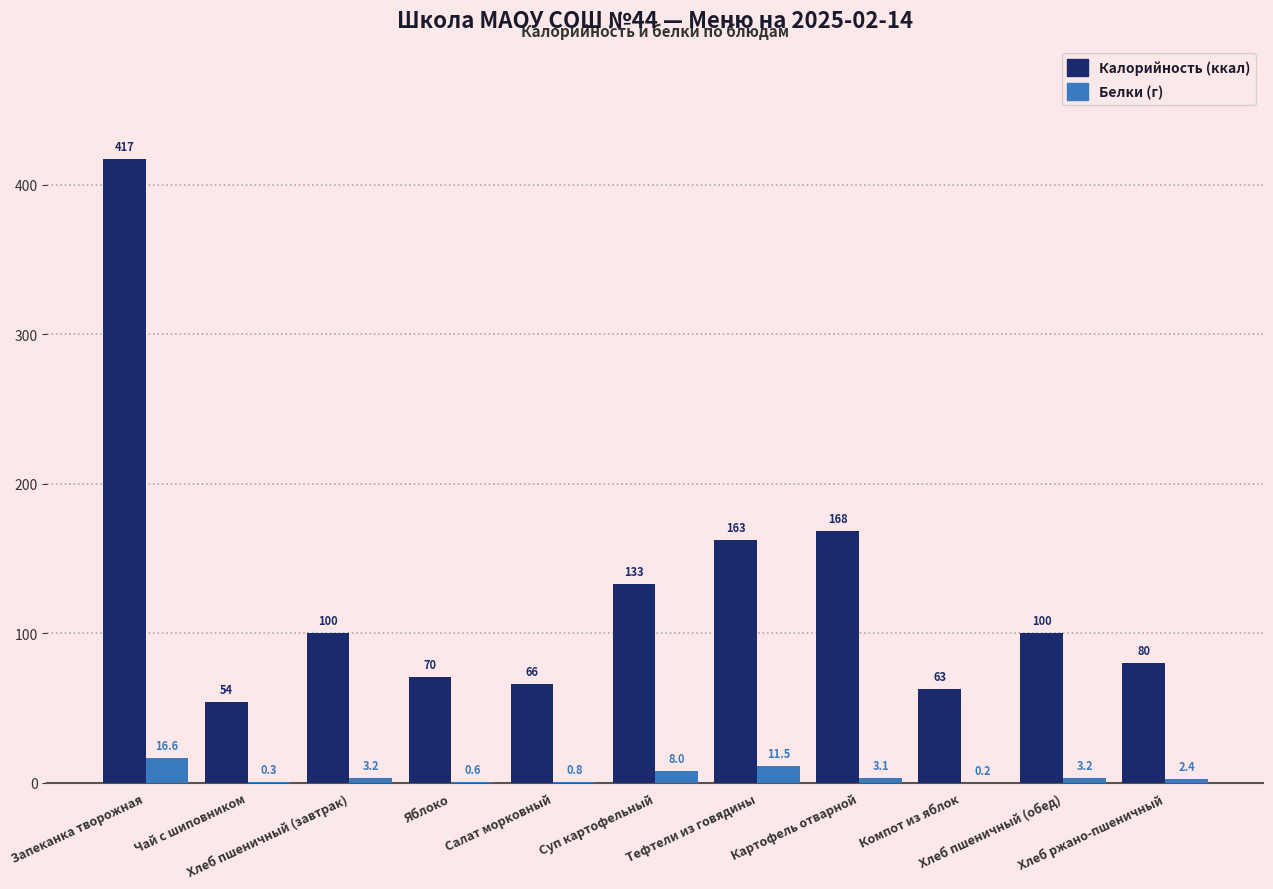

What is the greatest value displayed?

417.4